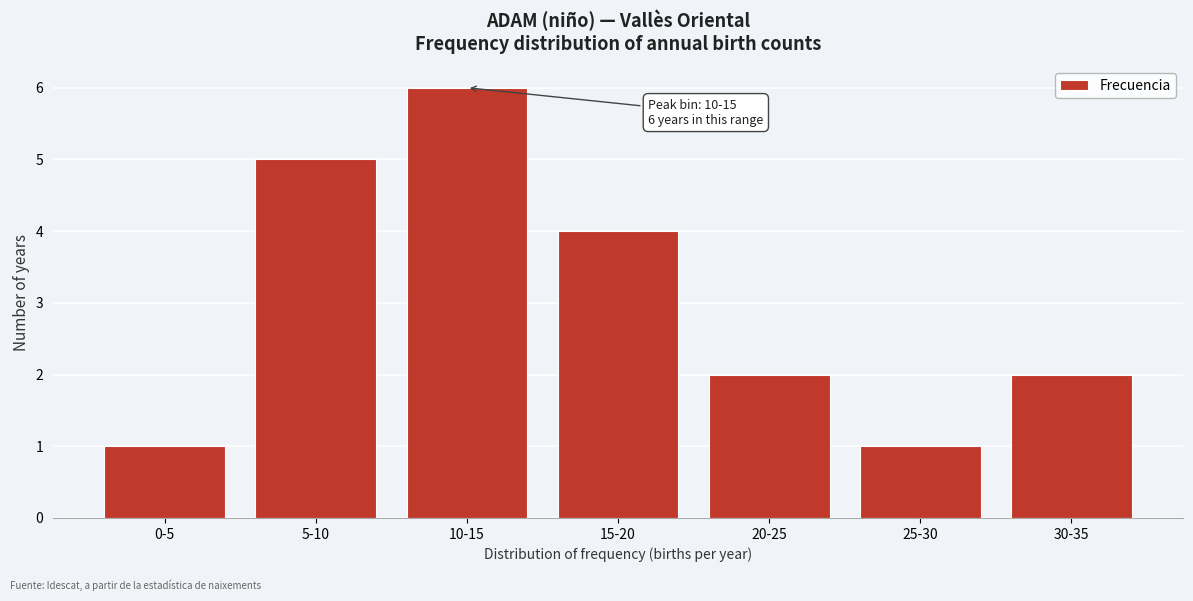

Reading right to left, extract all data points from this chart.

2	1	2	4	6	5	1